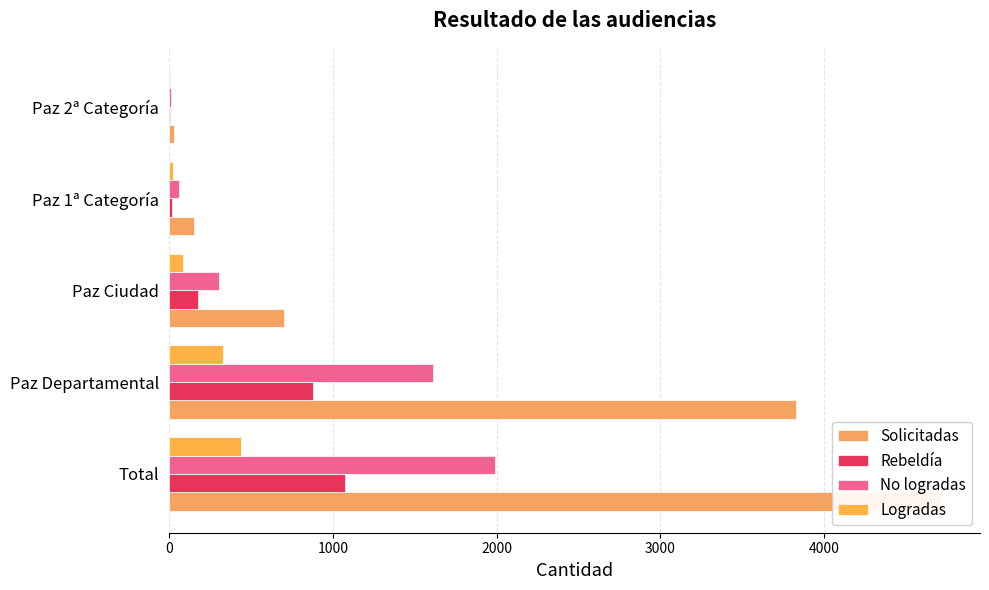

How many data points in No logradas are less than 305?

2